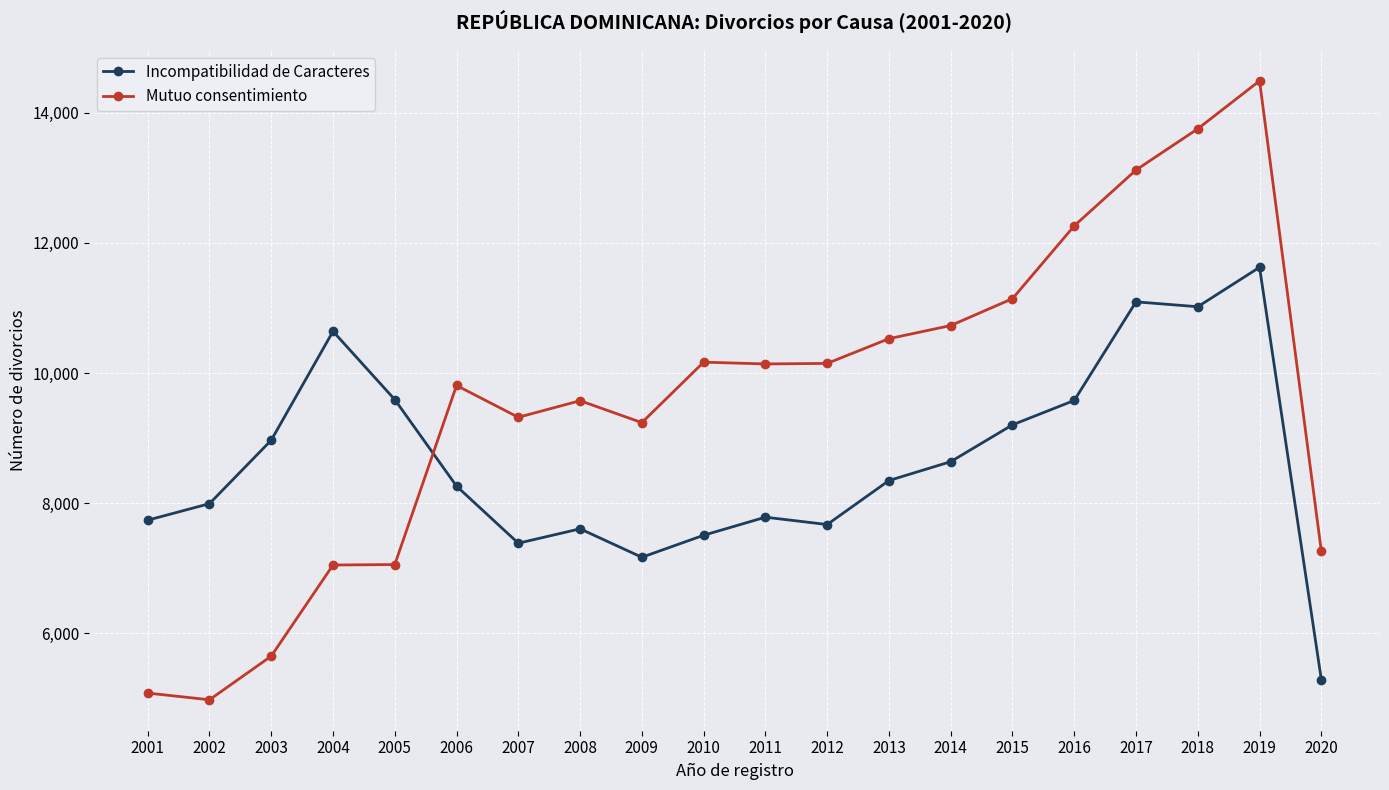

What is the difference between the Incompatibilidad de Caracteres values at 2020 and 2001?

2449